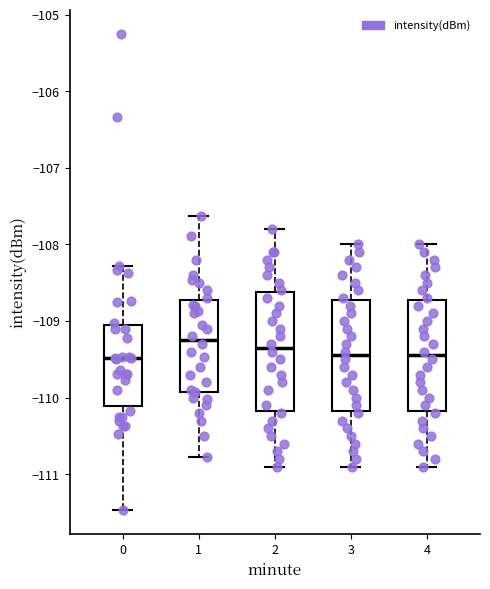

Reading left to right, read every box against the y-axis: the position of its median line, the range the box covers, and the ends of its whiskers. The values are not printed on the chart, so give them approximately, as read against the axis.

0: median -109.5, box -110.1 to -109.0, whiskers -111.5 to -108.3
1: median -109.2, box -109.9 to -108.7, whiskers -110.8 to -107.6
2: median -109.3, box -110.2 to -108.6, whiskers -110.9 to -107.8
3: median -109.4, box -110.2 to -108.7, whiskers -110.9 to -108.0
4: median -109.4, box -110.2 to -108.7, whiskers -110.9 to -108.0